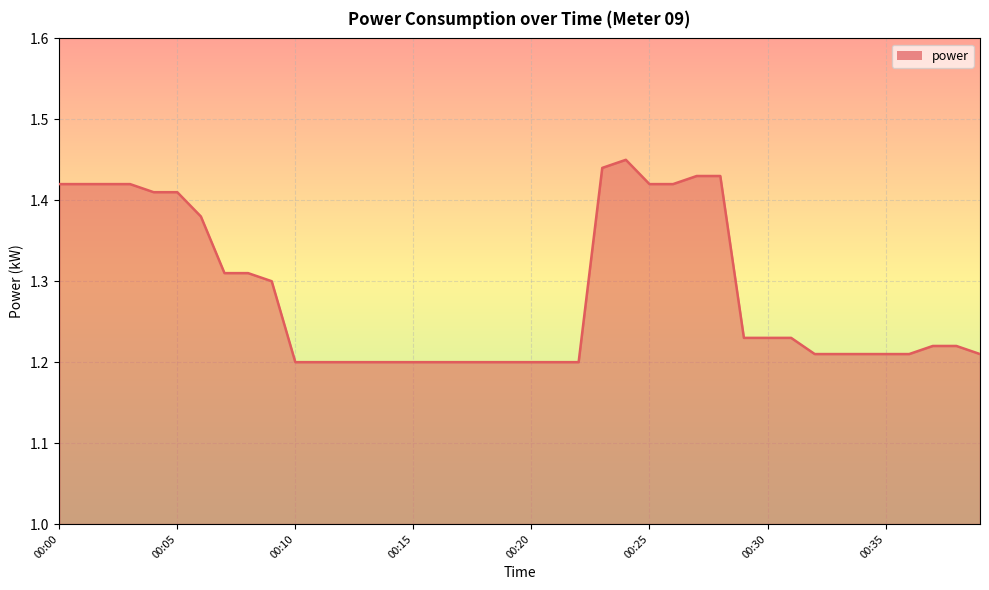

Does the chart display data point markers on the line(s)?

No